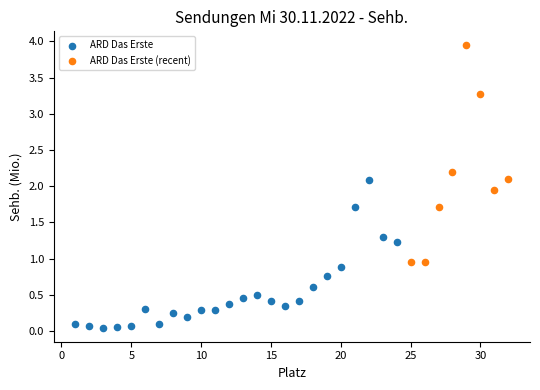

Which series contains the highest Y value?

ARD Das Erste (recent)